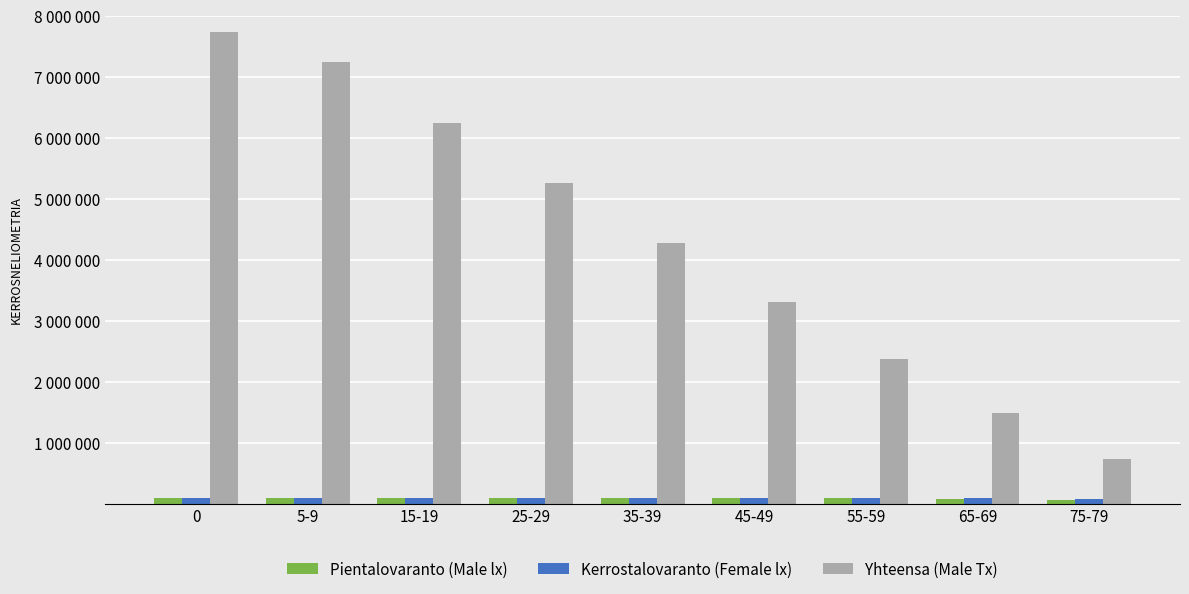

Which category has the lowest value in the Yhteensa (Male Tx) series?

75-79